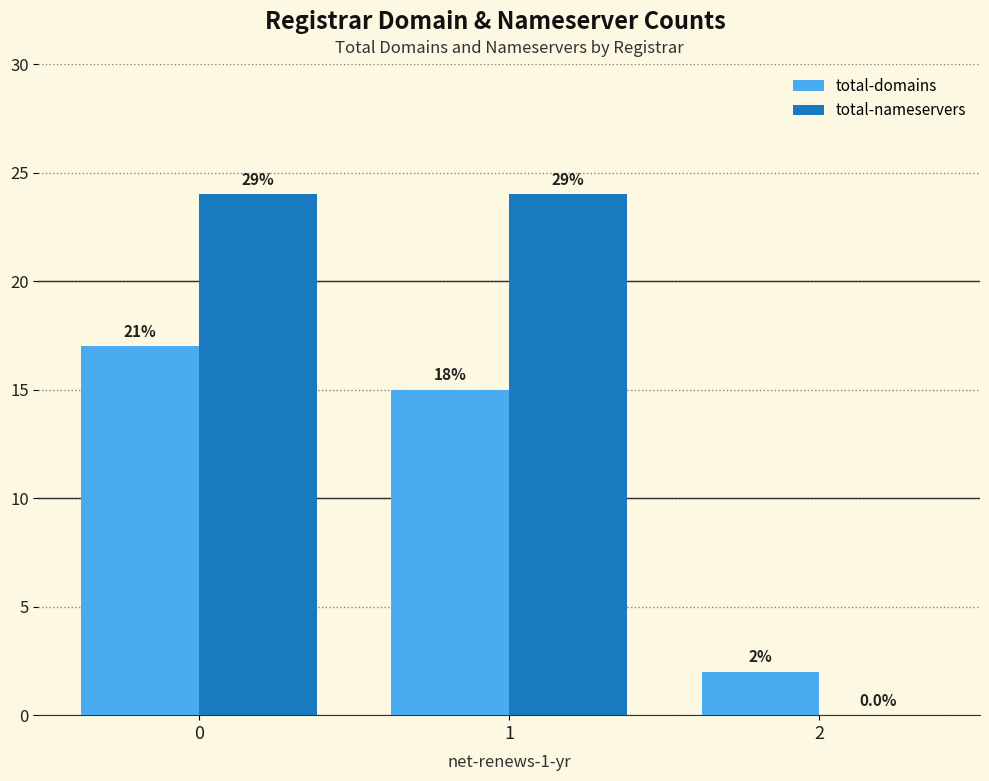

What are all the series names shown in the legend?

total-domains, total-nameservers